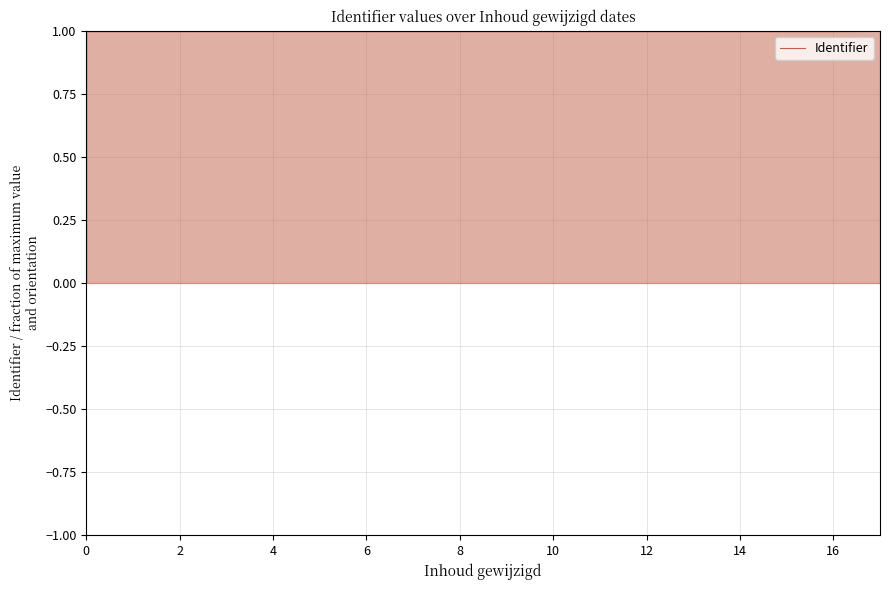

How many distinct data groups are displayed?

1